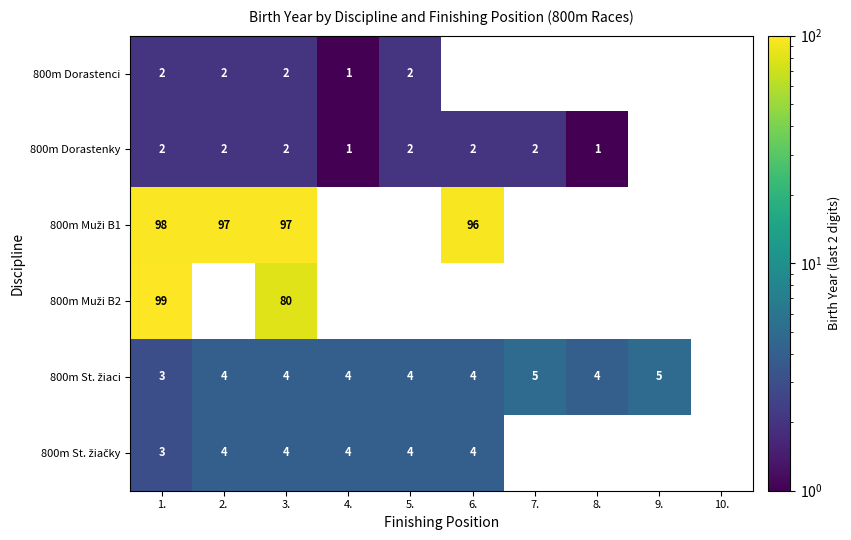

The 800m Dorastenky series shows 2 at 4.. True or false?

False